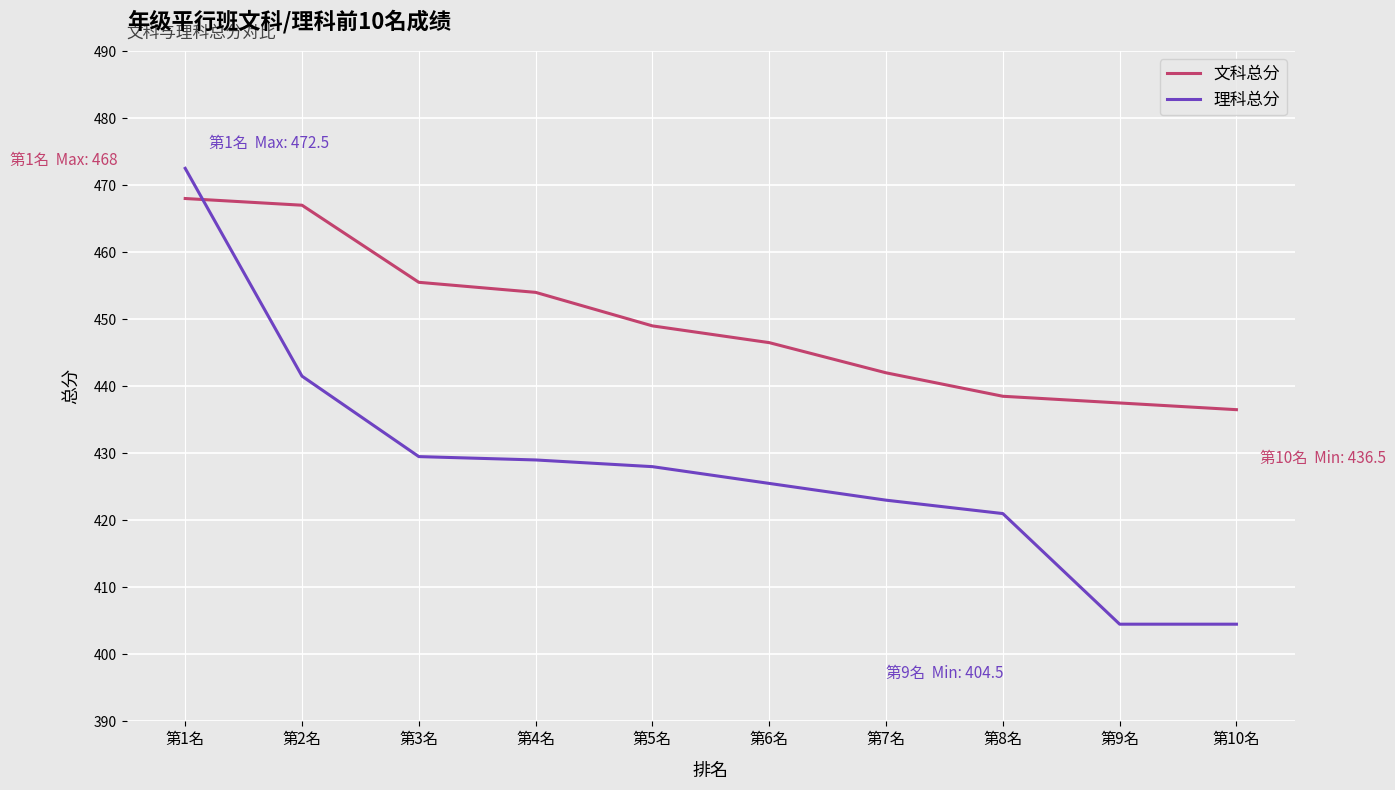

Which category has the highest value in the 理科总分 series?

第1名